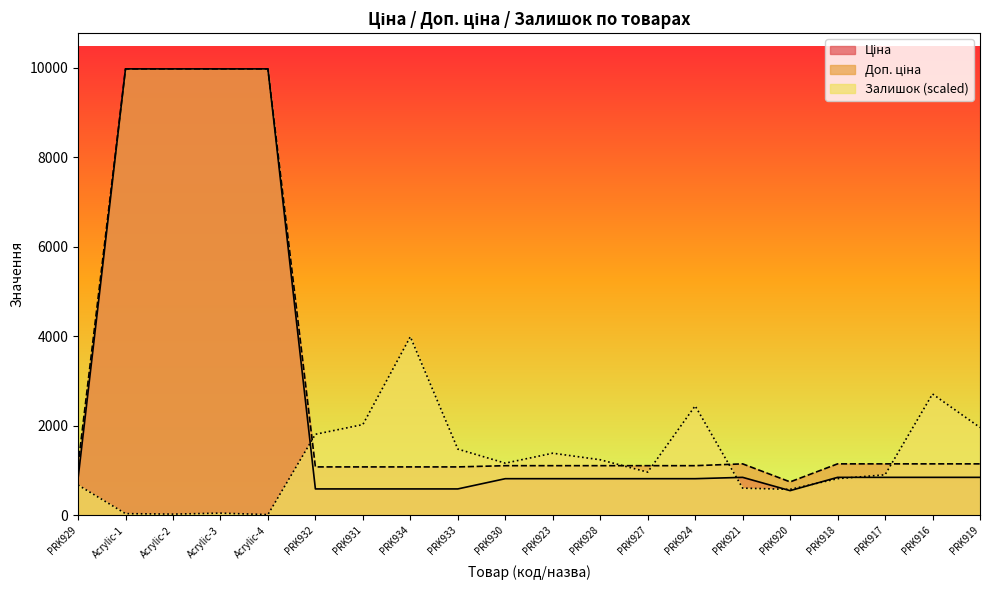

What is the label of the 4th point from the left?

Acrylic-3